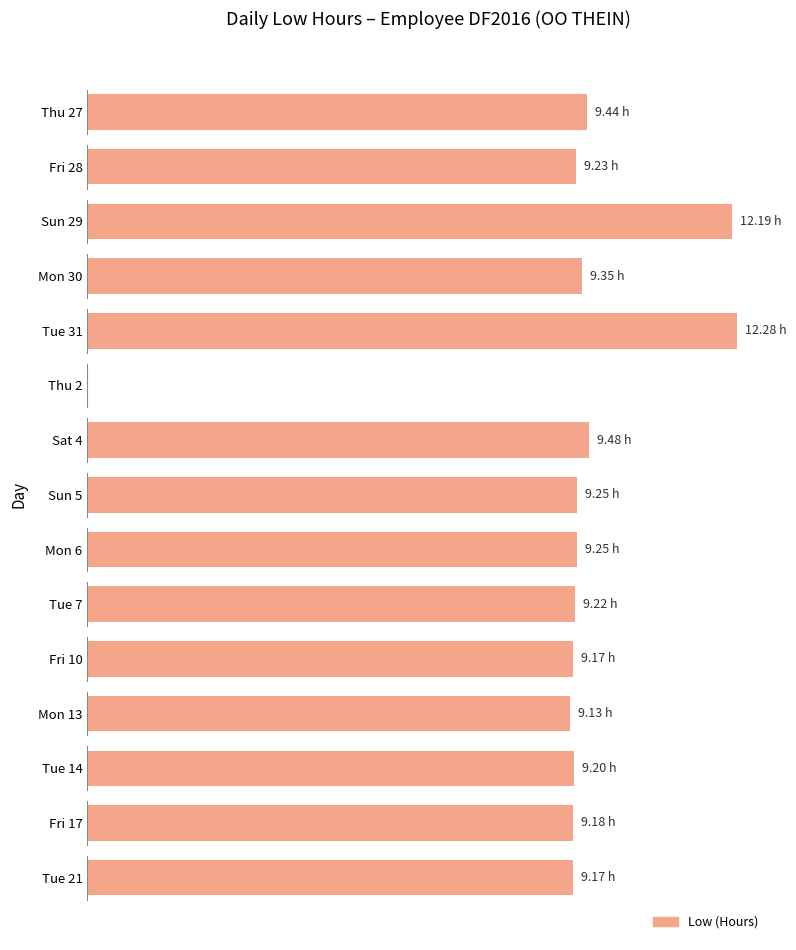

How many values are below 9?

1